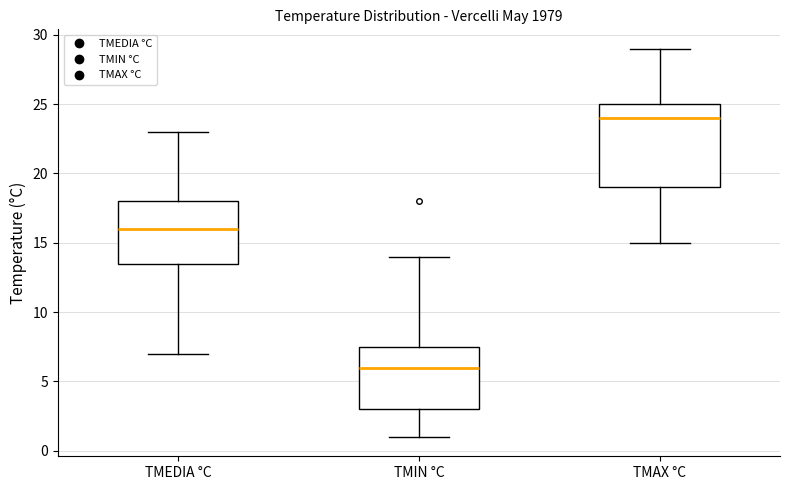

Where does the lower whisker of the box for TMEDIA °C end on the y-axis? The values are not printed on the chart, so give them approximately, as read against the axis.

7.0